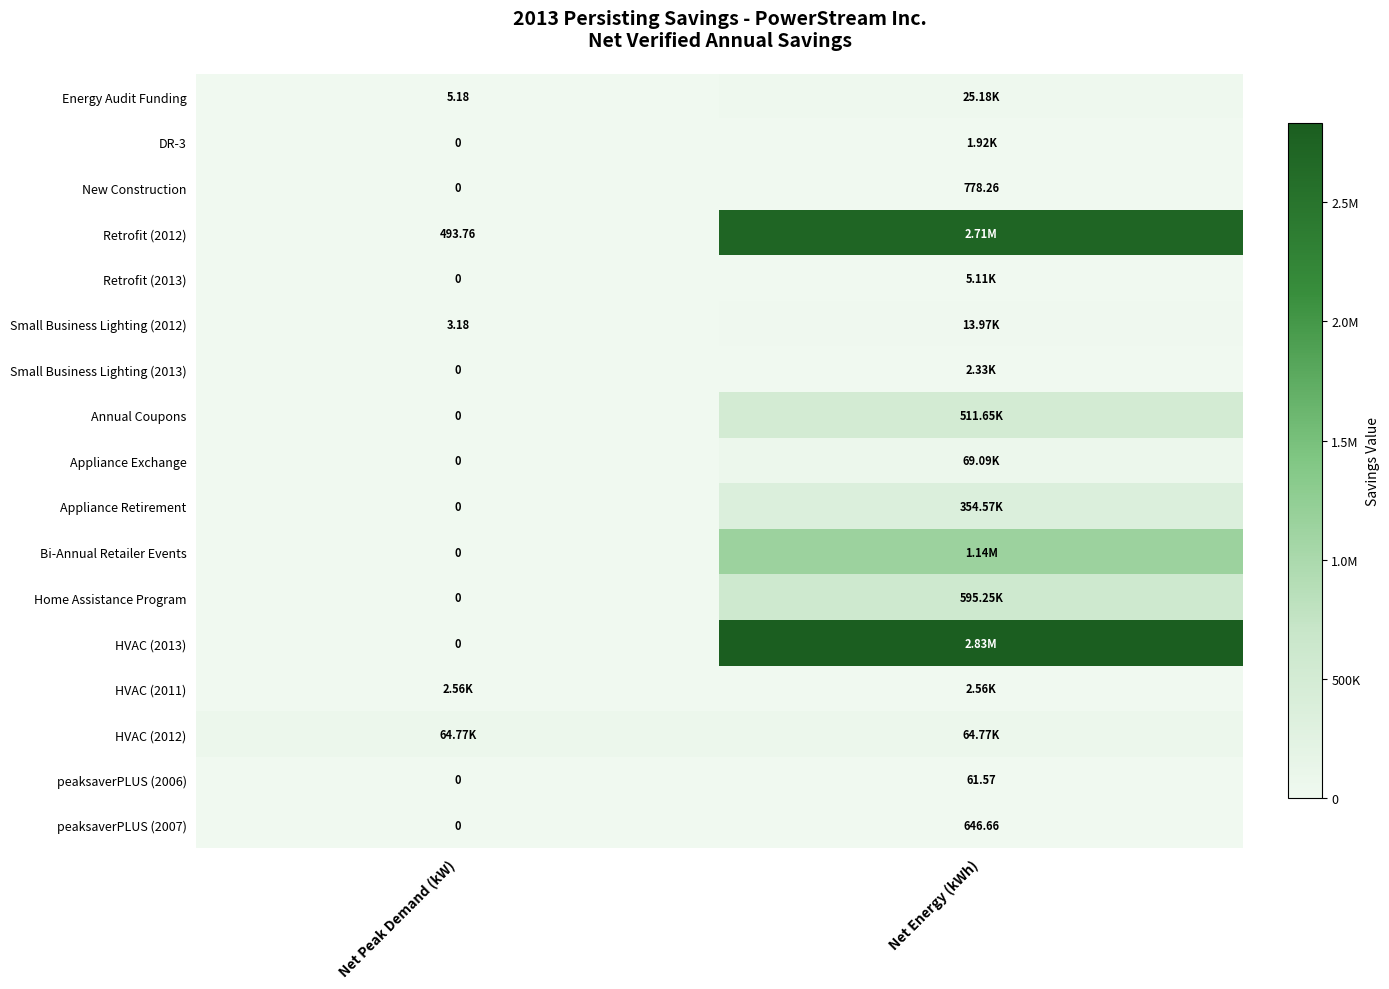

At which label is New Construction closest to 389?

Net Peak Demand (kW)